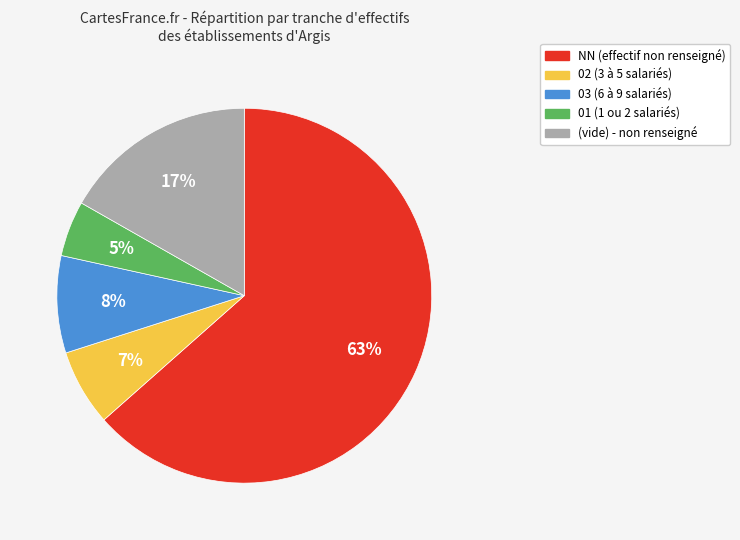

How many slices are in this pie chart?

5